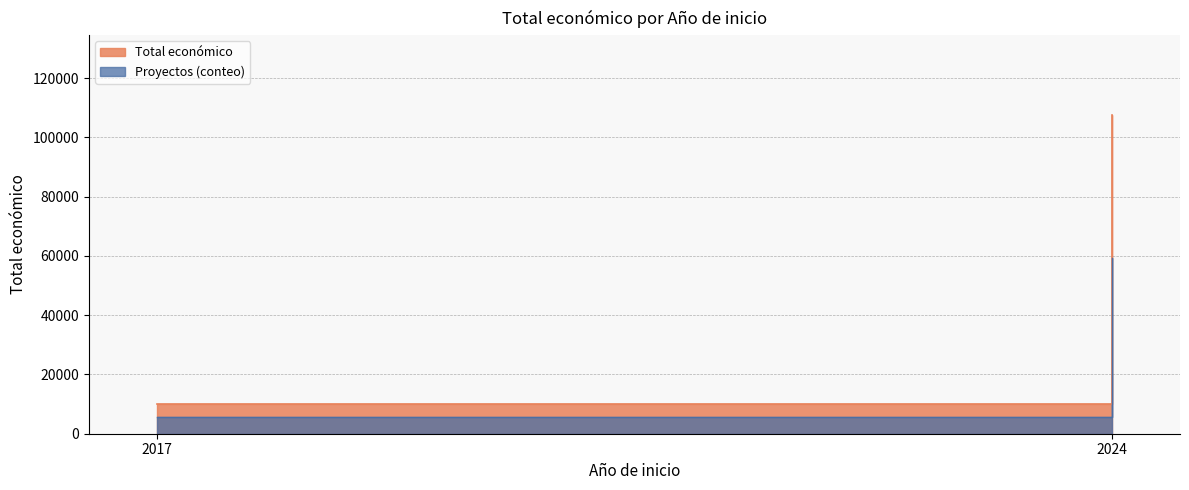

At which category does the chart reach its minimum across all series?

2017